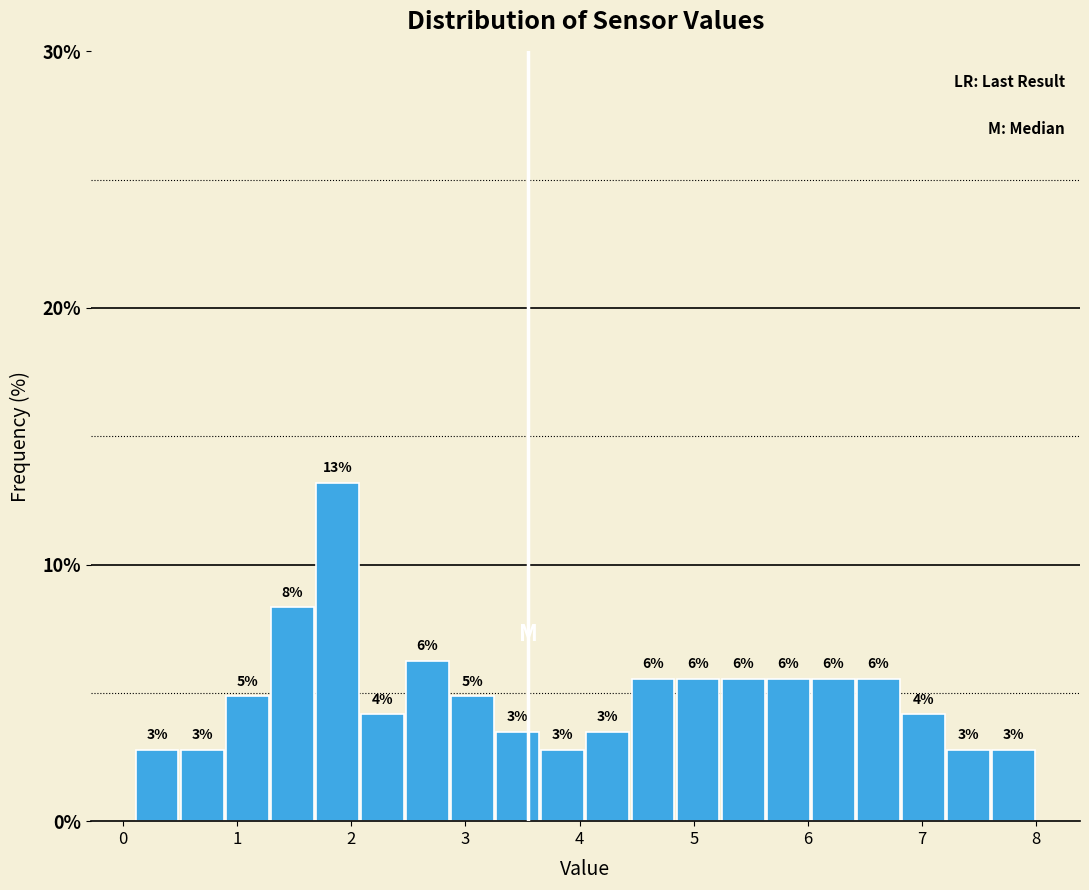

Around what value on the x-axis is the tallest bar? Give the approximate position of its centre, as read against the axis.

1.9